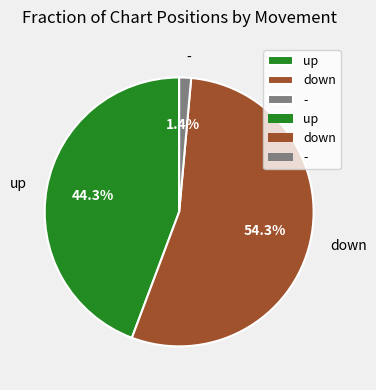

Is down the majority of the pie?

Yes